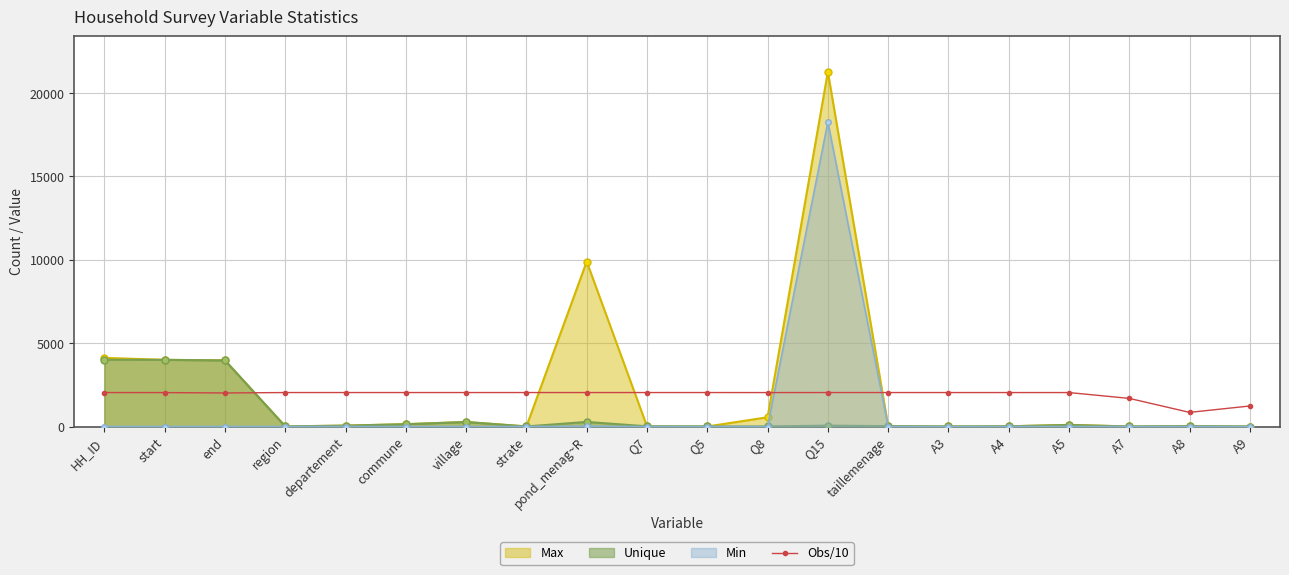

At which label is the value closest to 1443?

A9